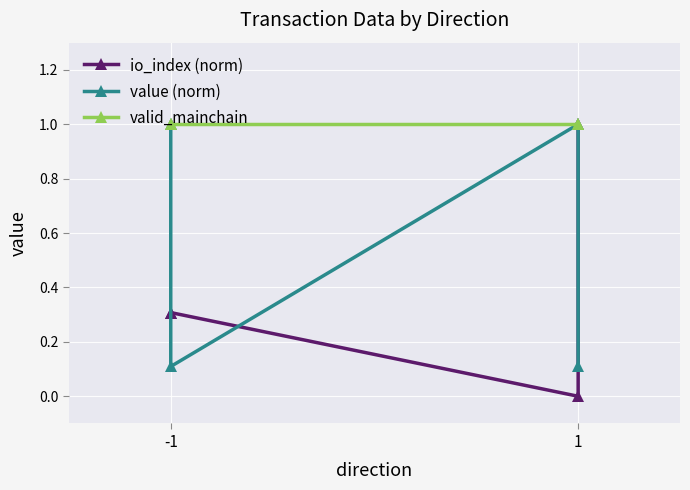

How many interior local valleys does the value (norm) series have?

1